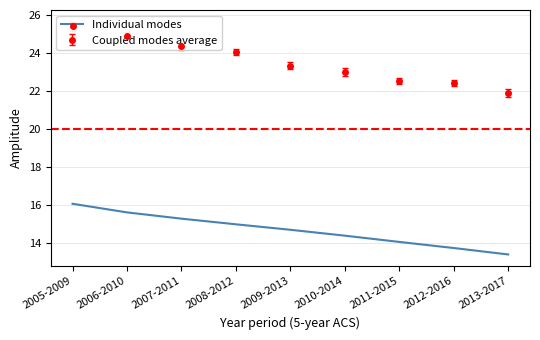

What is the sum of all values?

132.1